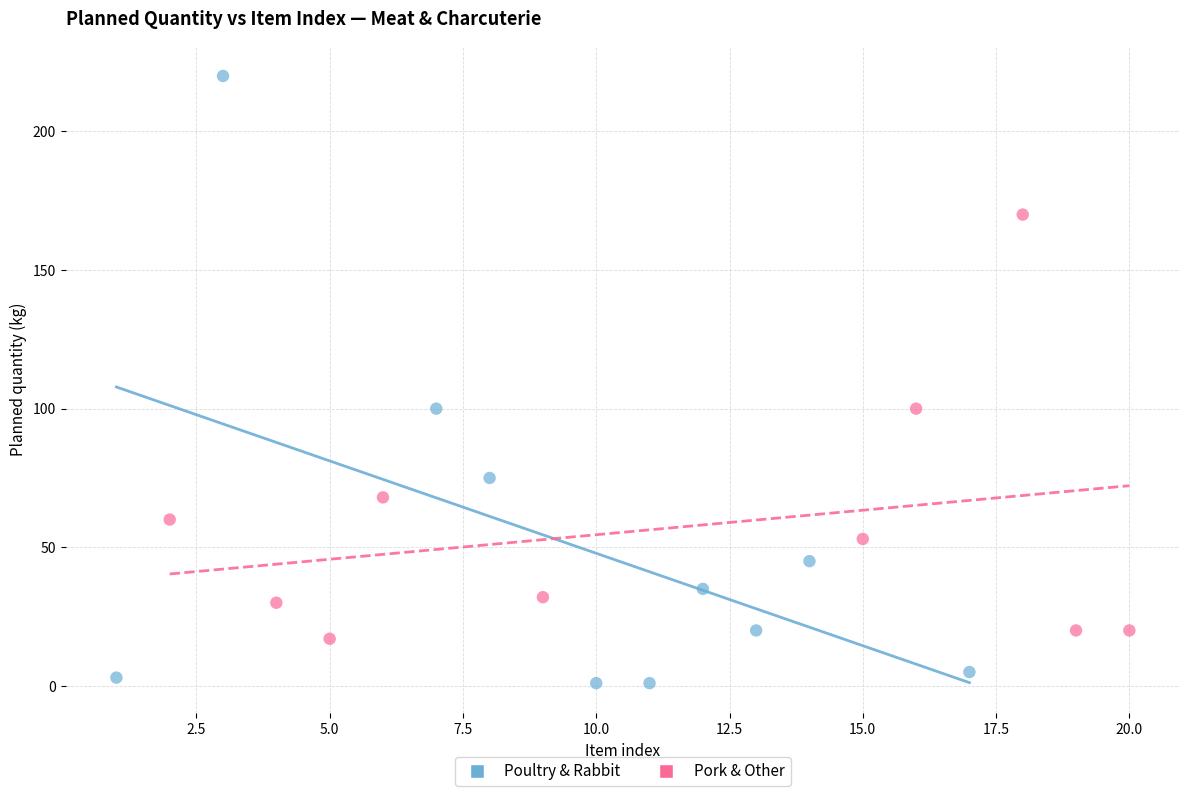

Which series contains the highest Y value?

Poultry & Rabbit